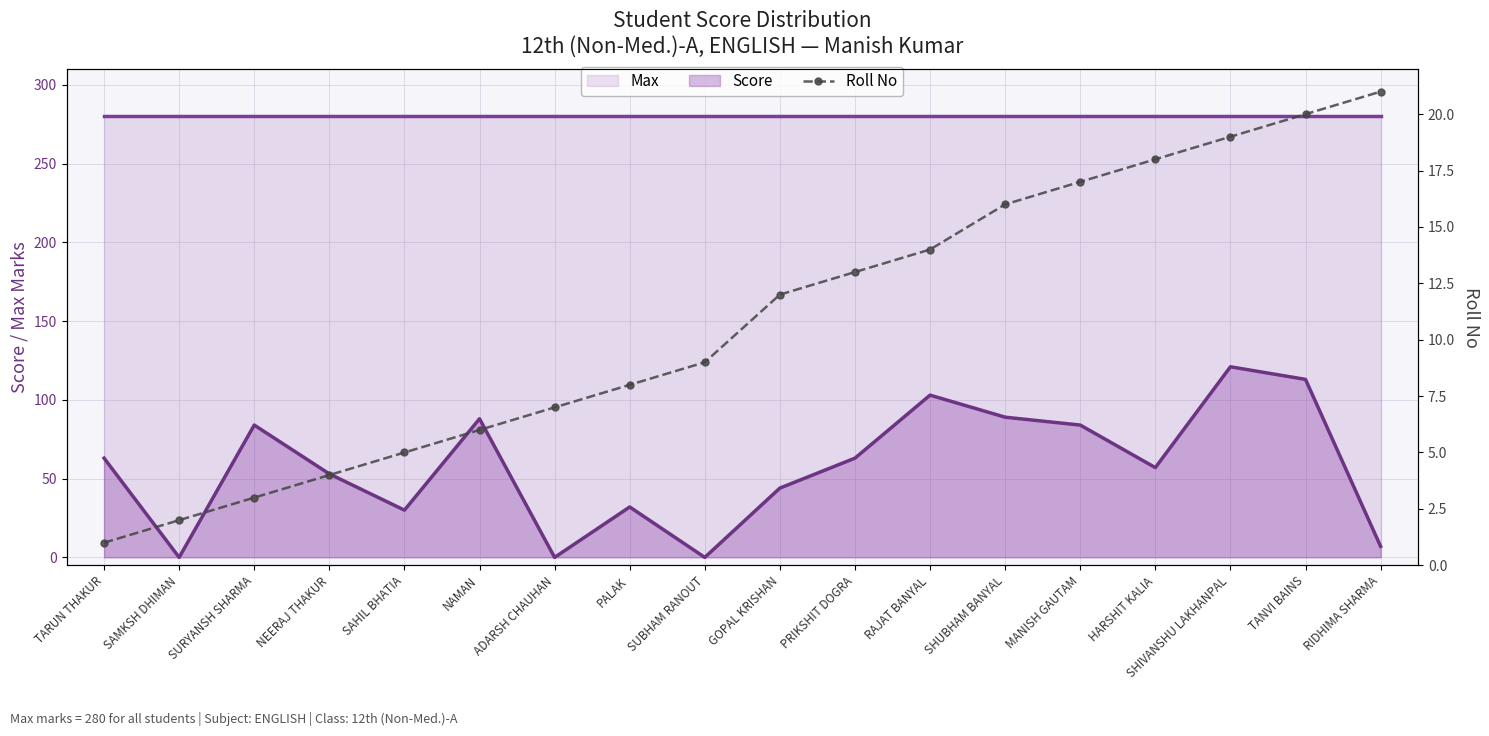

True or false: Score and Roll No cross at least once.

True